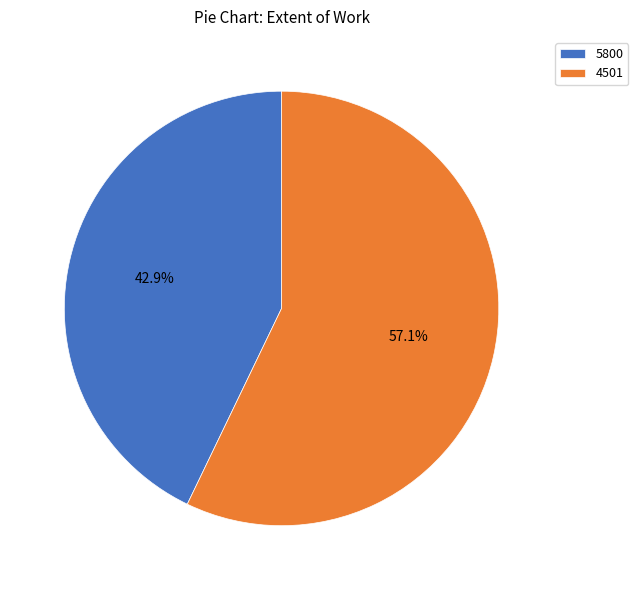

Is the sum of 4501 and 5800 greater than half?

Yes